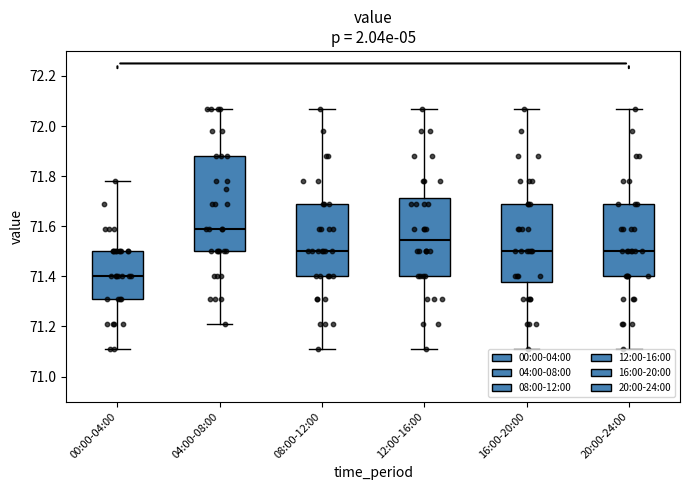

Where is the upper edge of the box for 04:00-08:00 on the y-axis? The values are not printed on the chart, so give them approximately, as read against the axis.

71.88